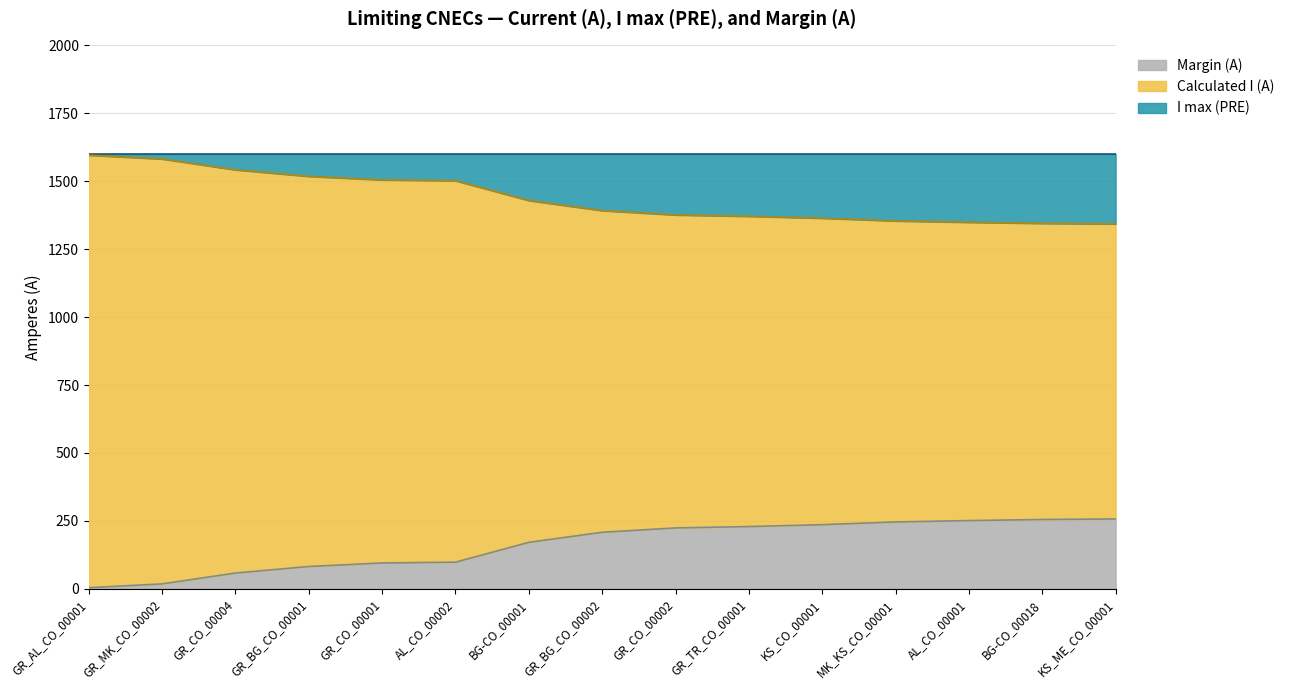

True or false: Margin (A) has more than 0 points higher than both neighbors.

False